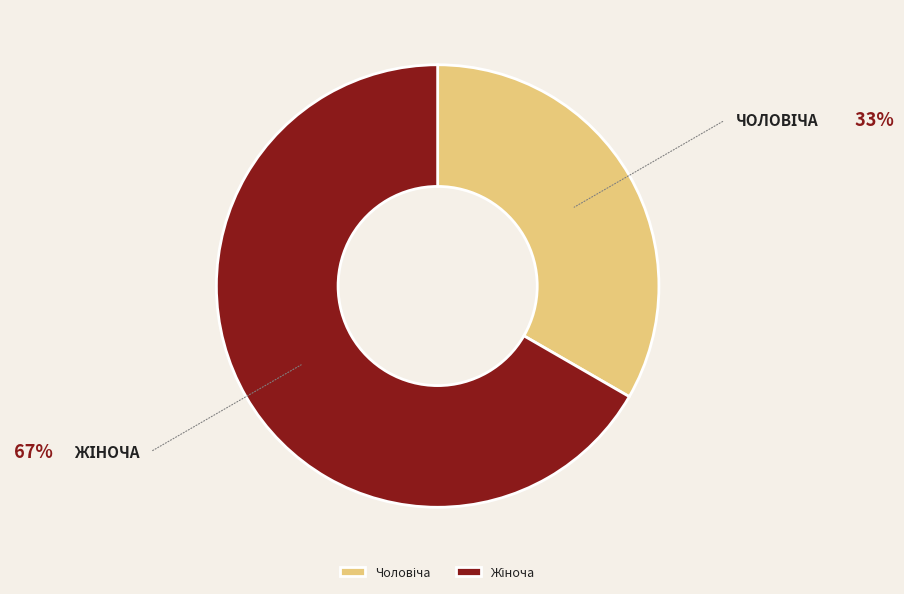

Count the number of slices in the pie.

2